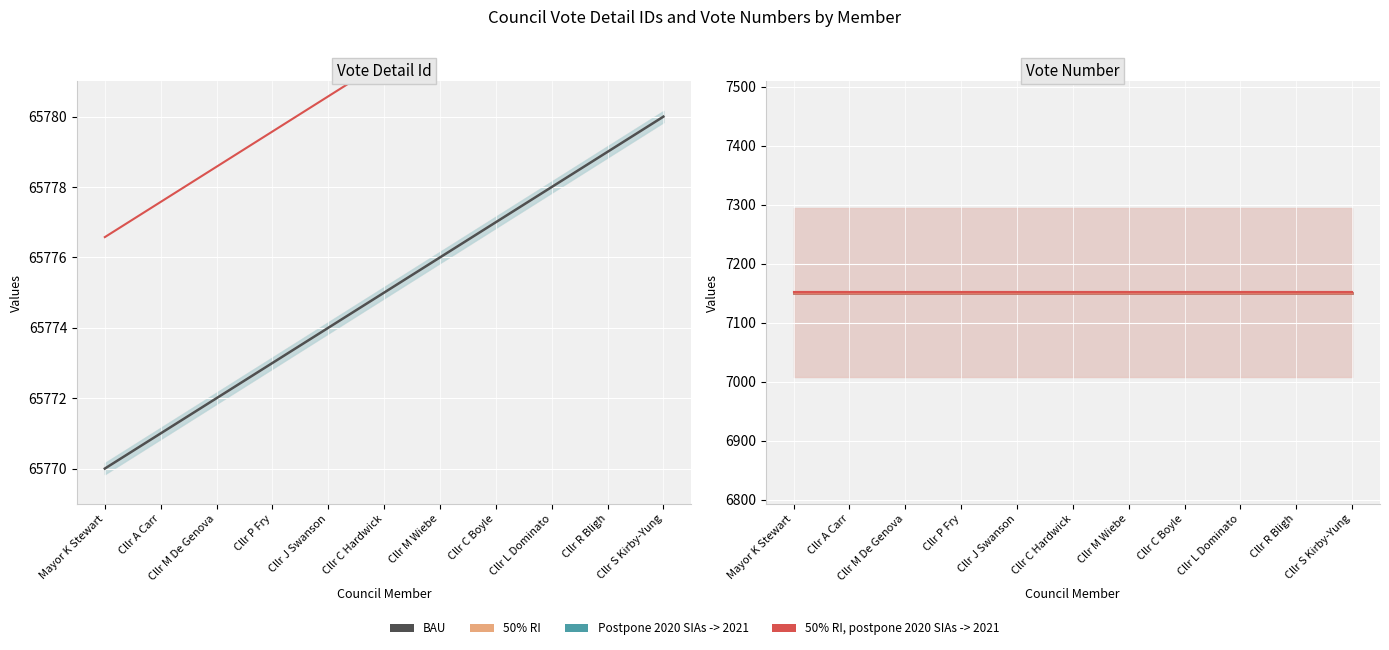

List the series in order of their peak value, highest first.

50% RI, 50% RI, postpone 2020 SIAs -> 2021, BAU, Postpone 2020 SIAs -> 2021